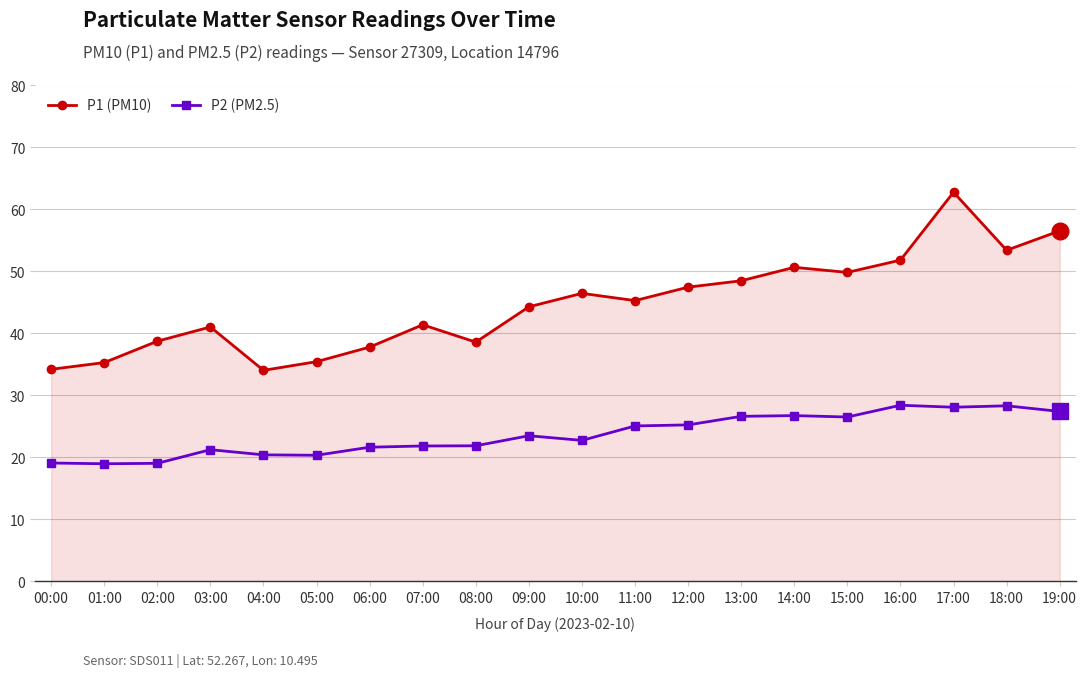

What is the spread (max minus min) of values at 17:00?

34.7